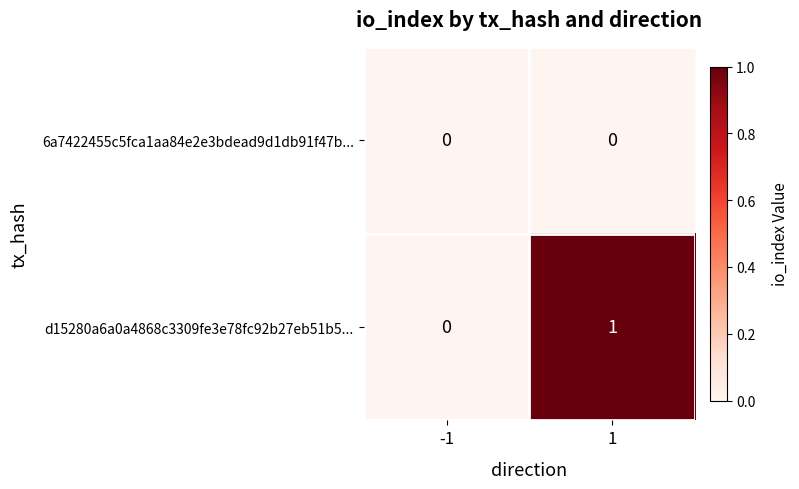

What is the total value across all series at 1?

1